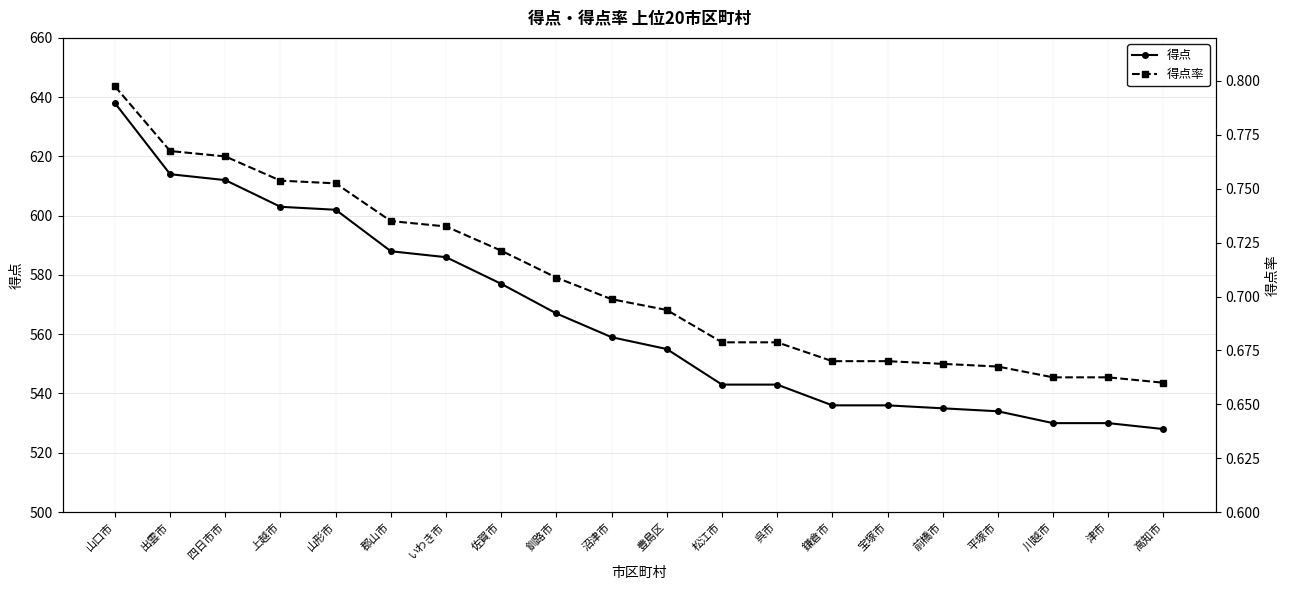

Which category has the highest value across all series?

山口市